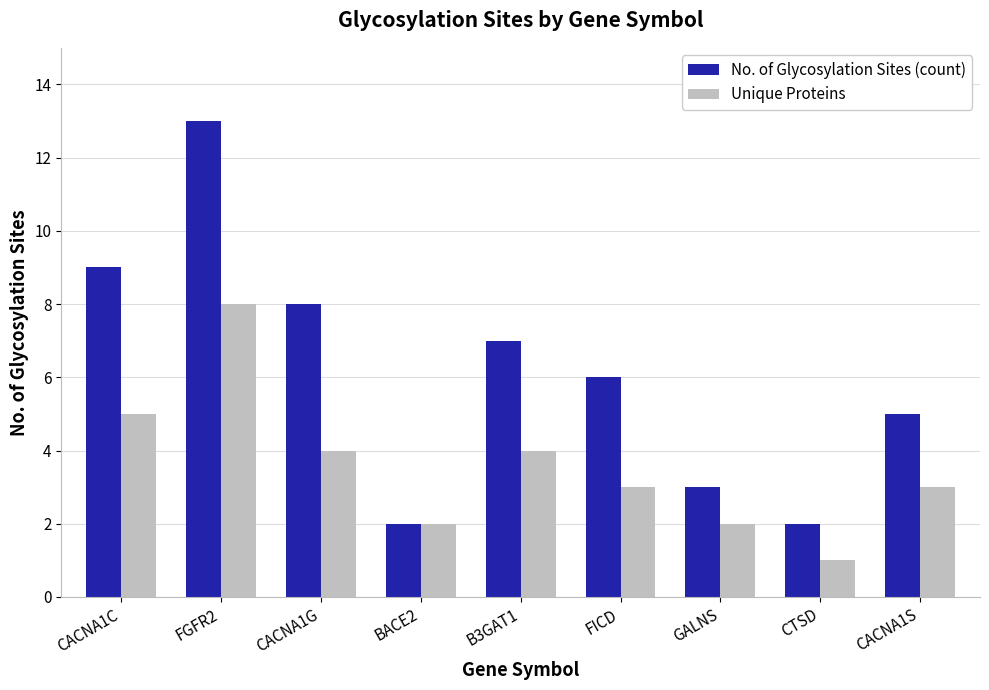

Reading left to right, extract all data points from this chart.

No. of Glycosylation Sites (count): CACNA1C=9	FGFR2=13	CACNA1G=8	BACE2=2	B3GAT1=7	FICD=6	GALNS=3	CTSD=2	CACNA1S=5
Unique Proteins: CACNA1C=5	FGFR2=8	CACNA1G=4	BACE2=2	B3GAT1=4	FICD=3	GALNS=2	CTSD=1	CACNA1S=3